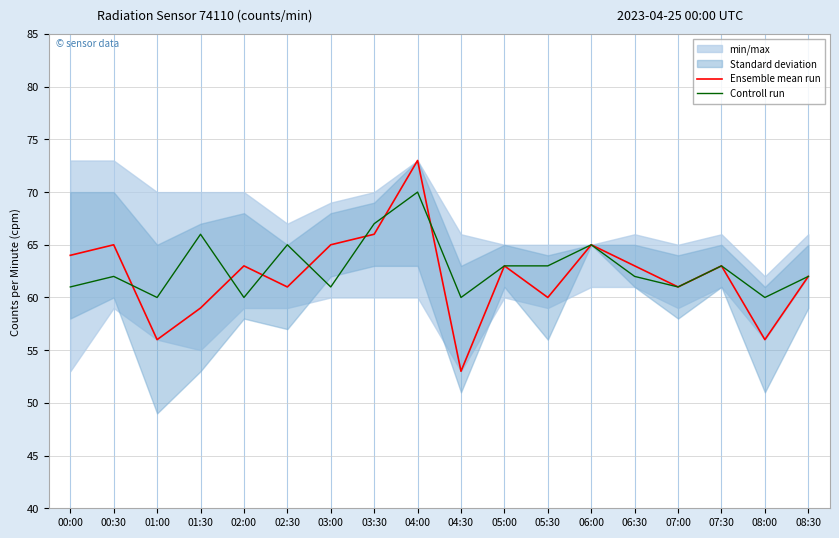

Which series ends up on top after the final intersection of Controll run and Ensemble mean run?

Controll run